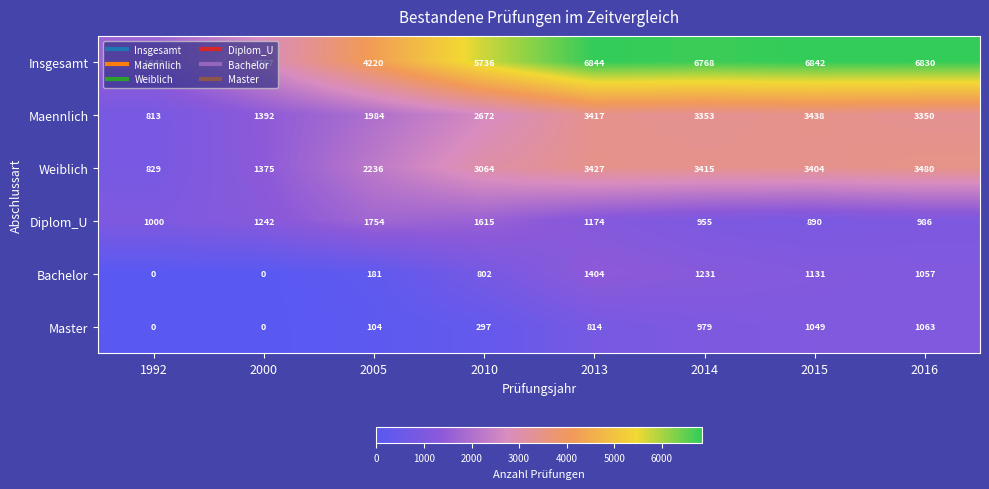

Is it true that Maennlich equals 1392 at 2000?

True